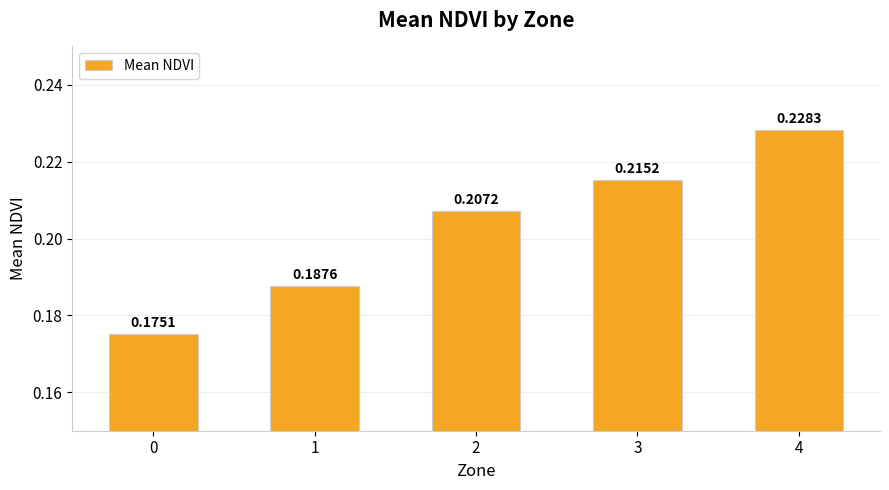

Rank the categories by value from highest to lowest.

4, 3, 2, 1, 0